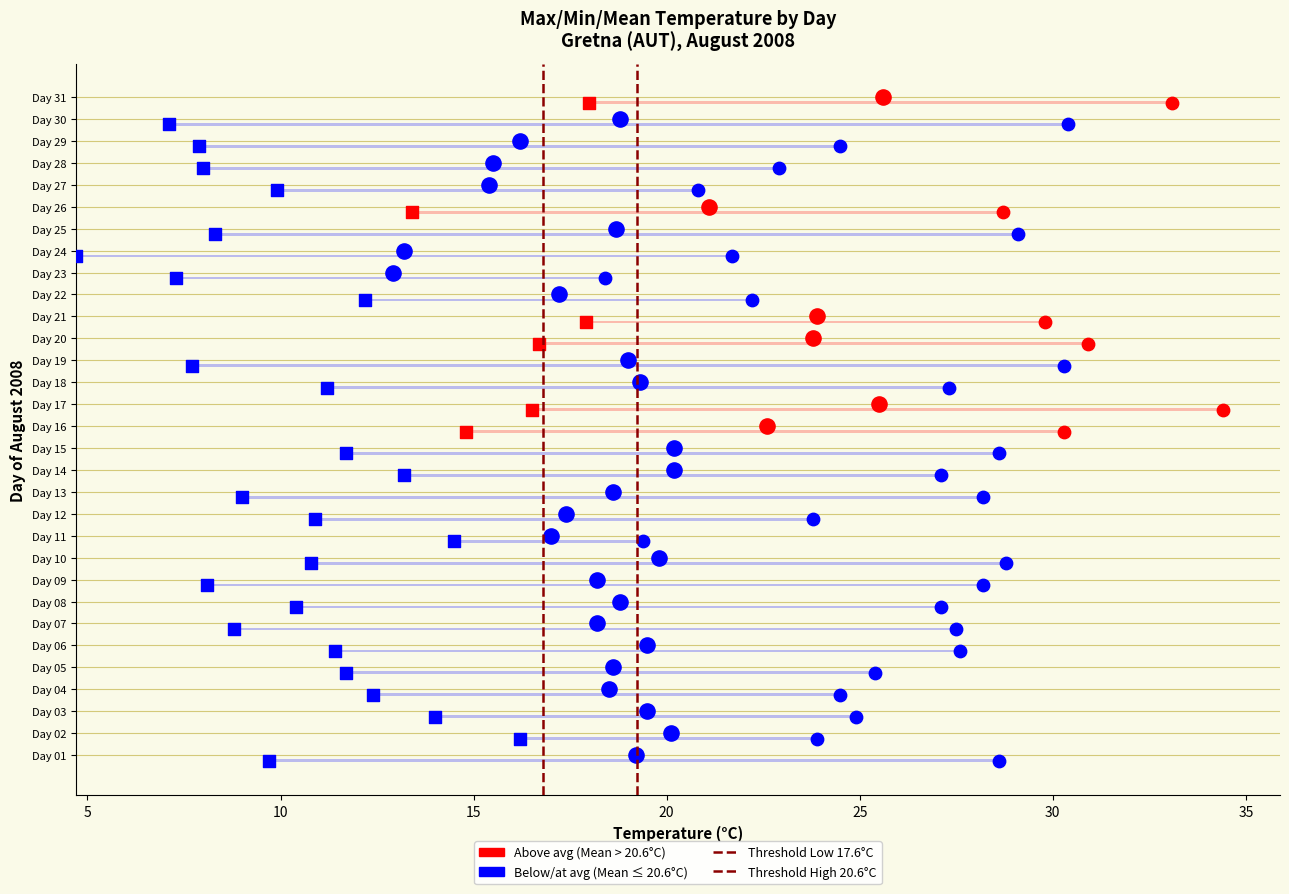

Which series has the largest Y range (max minus min)?

Low Mean+0.5σ threshold (17.6°C)